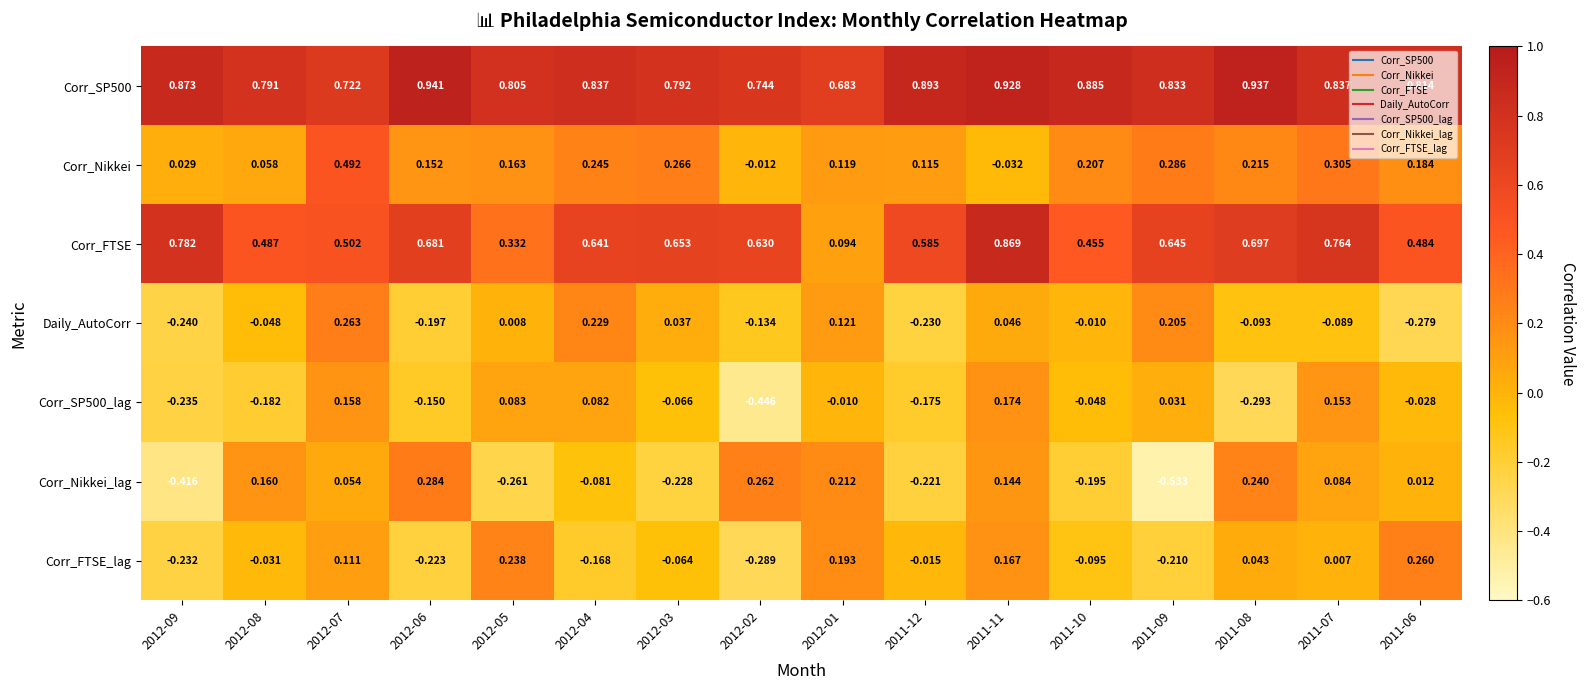

Is the value of Corr_Nikkei_lag at 2012-09 greater than the value of Corr_FTSE at 2011-11?

No